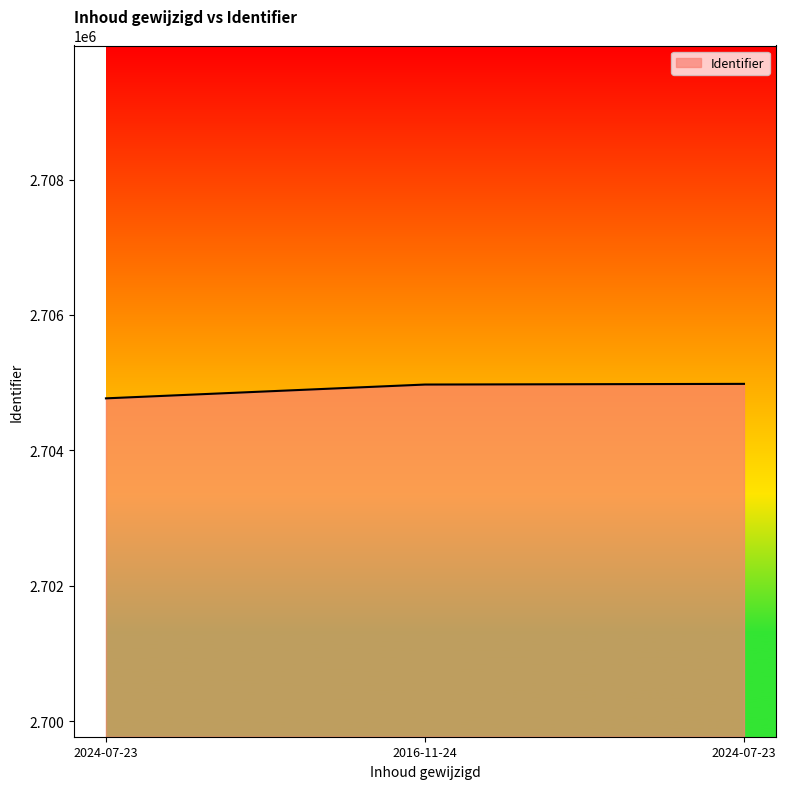

Does the chart have visible grid lines?

No